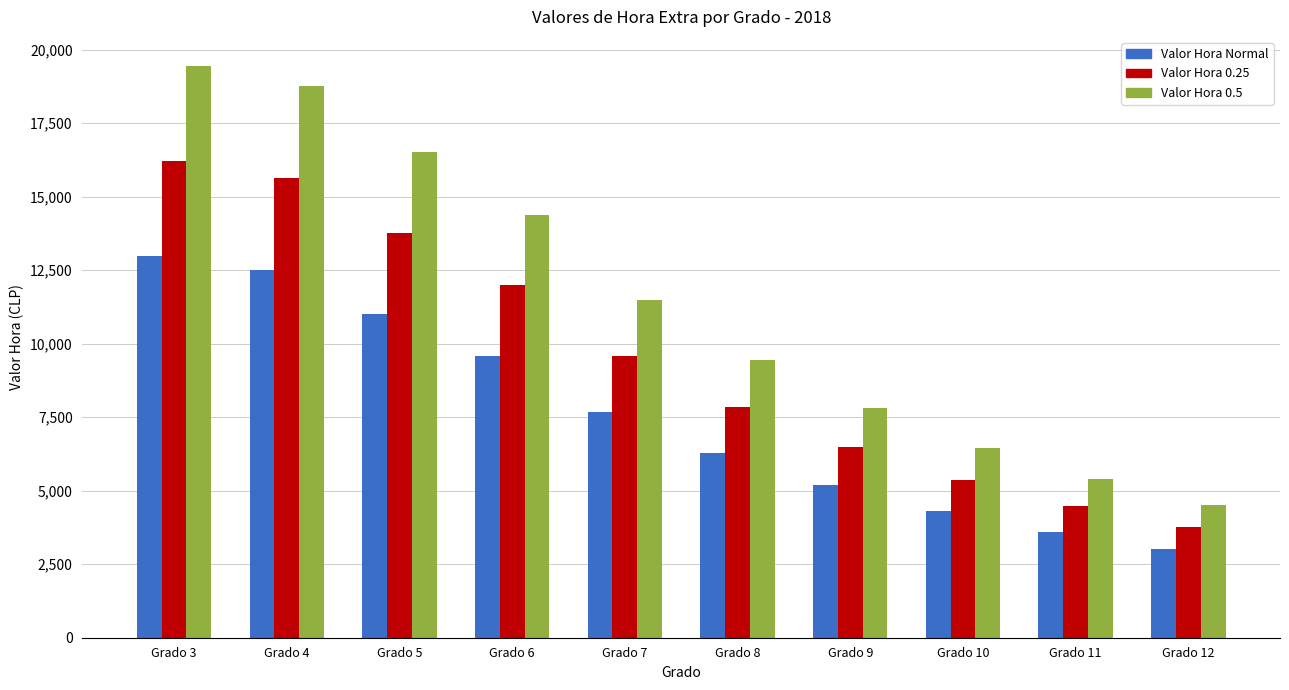

Rank the series at Grado 10 from highest to lowest value.

Valor Hora 0.5, Valor Hora 0.25, Valor Hora Normal